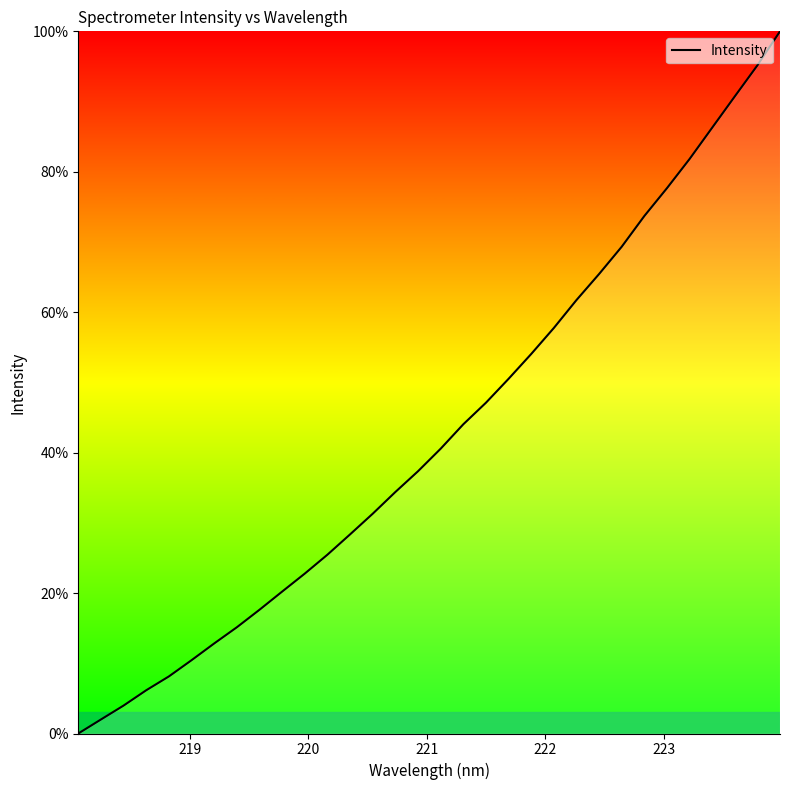

Reading right to left, extract all data points from this chart.

100.0	95.2	90.7	86.3	81.8	77.7	73.7	69.3	65.4	61.7	57.8	54.0	50.5	47.1	44.0	40.6	37.4	34.4	31.3	28.4	25.5	22.8	20.2	17.6	15.1	12.8	10.4	8.1	6.2	4.0	2.0	0.0